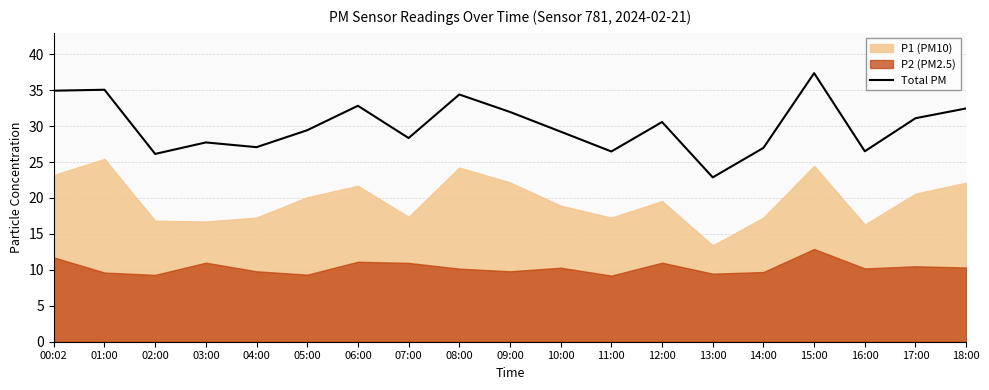

Reading right to left, what are all the values shown in this chart?

18:00=32.5	17:00=31.1	16:00=26.5	15:00=37.4	14:00=27.0	13:00=22.9	12:00=30.6	11:00=26.5	10:00=29.2	09:00=32.0	08:00=34.4	07:00=28.3	06:00=32.8	05:00=29.4	04:00=27.1	03:00=27.7	02:00=26.1	01:00=35.1	00:02=34.9